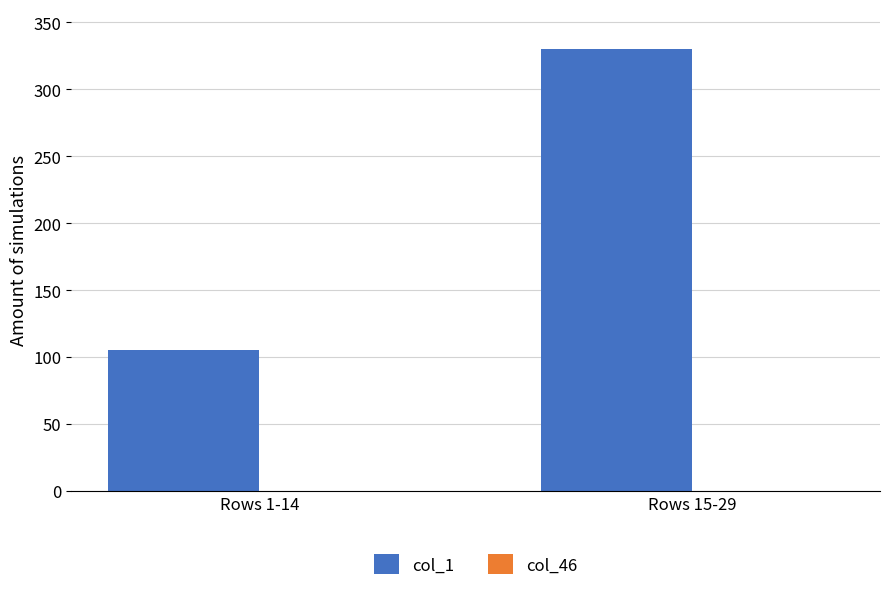

List the labels in order of value, smallest first.

Rows 1-14, Rows 15-29